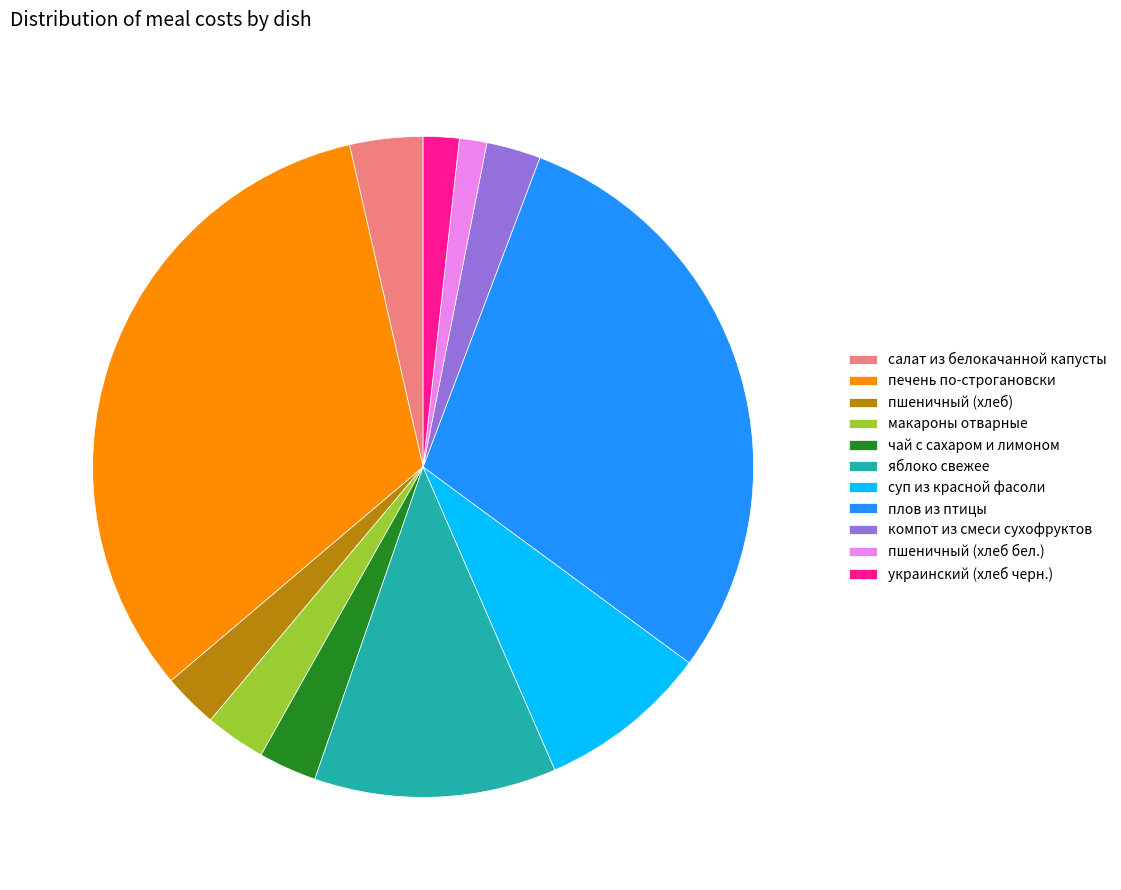

Between пшеничный (хлеб бел.) and суп из красной фасоли, which is larger?

суп из красной фасоли